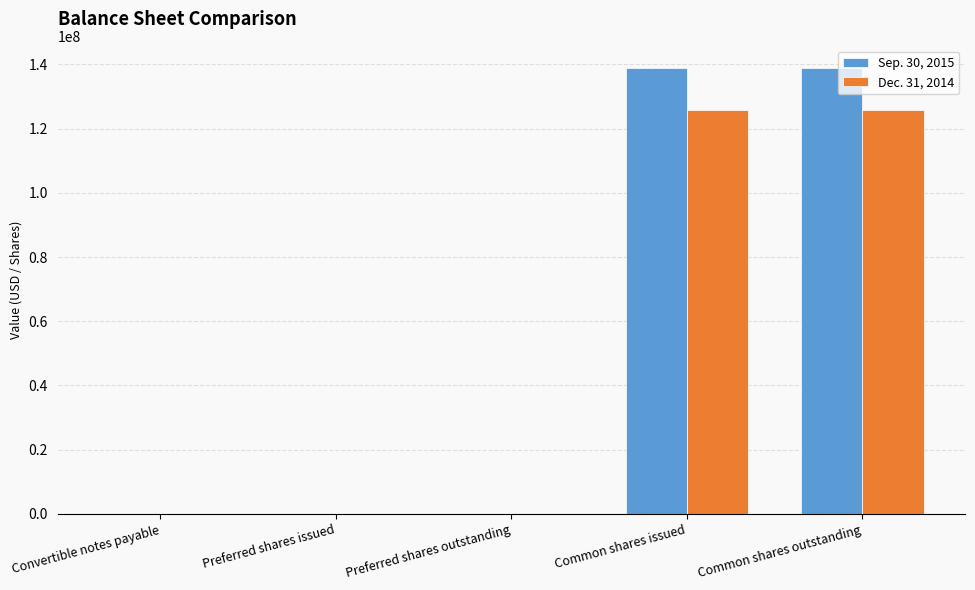

What is the total value across all series at Common shares outstanding?

264561453